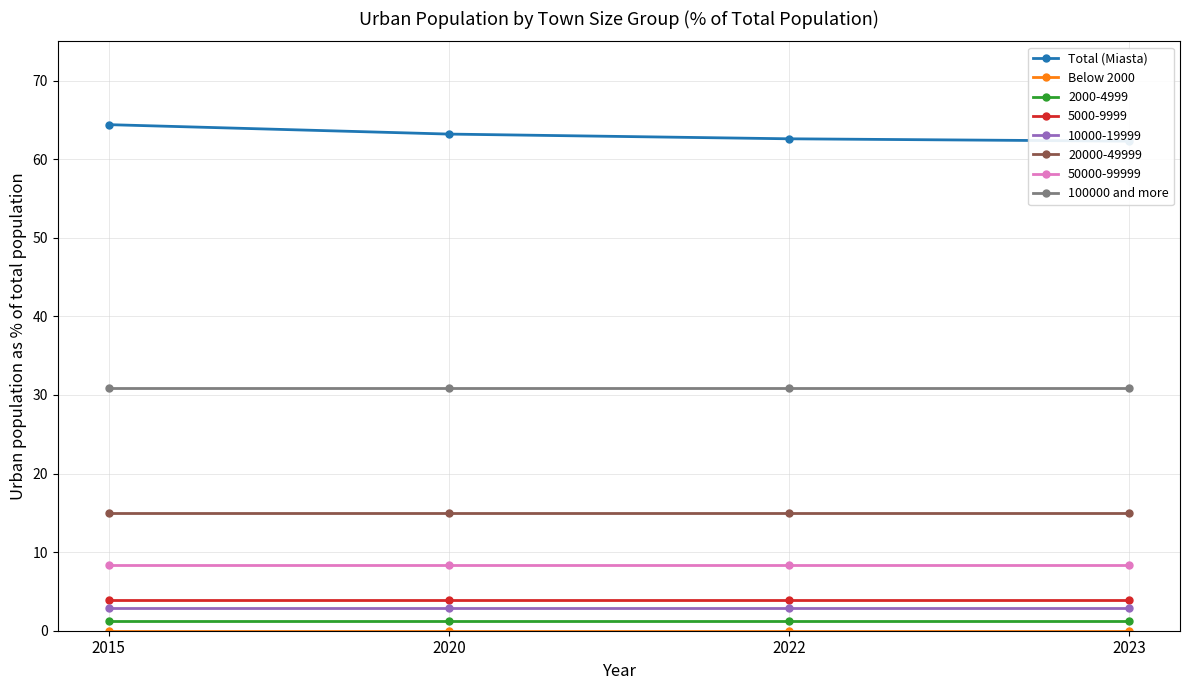

The Below 2000 series shows 0.0 at 2015. True or false?

True